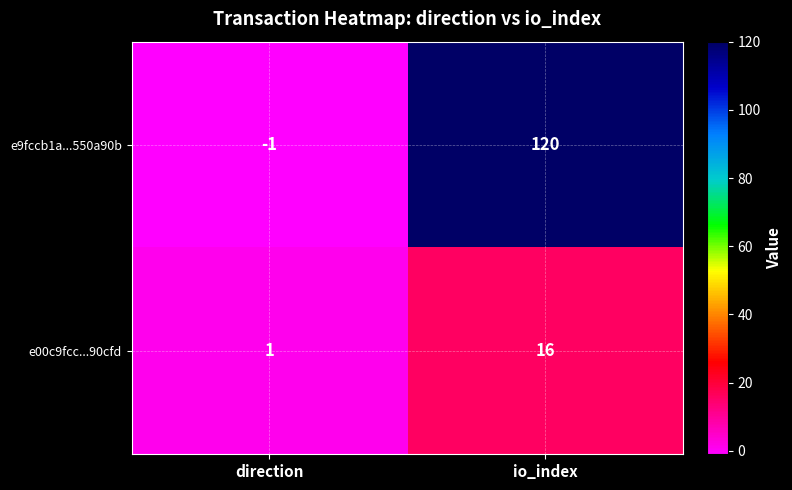

Which series has the largest range (max minus min)?

e9fccb1a...550a90b